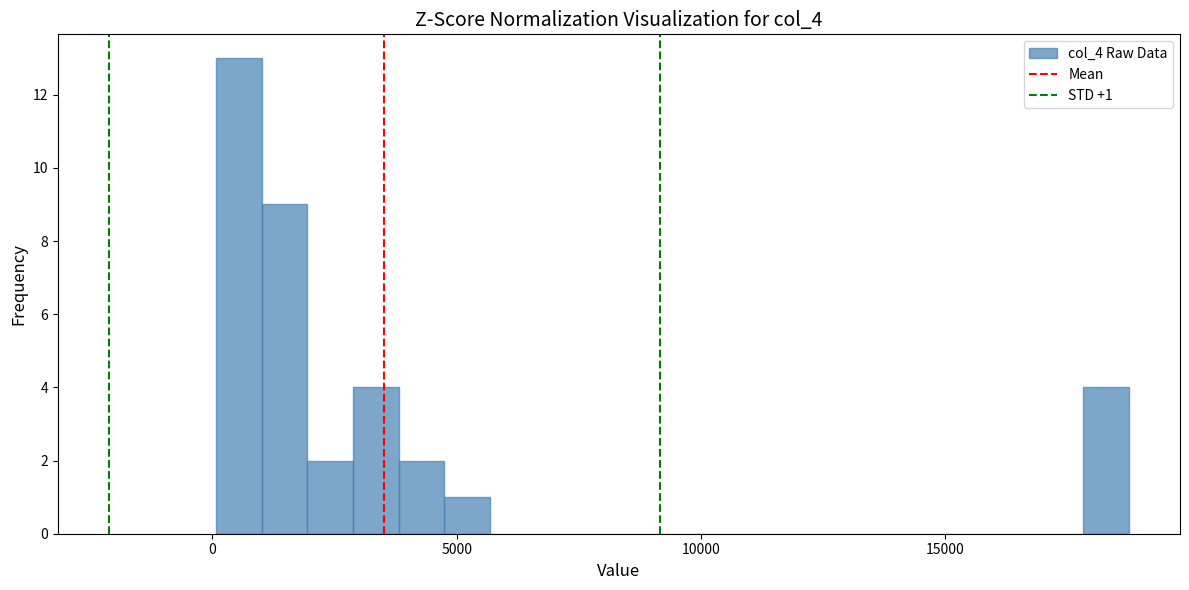

Around what value on the x-axis is the tallest bar? Give the approximate position of its centre, as read against the axis.

500